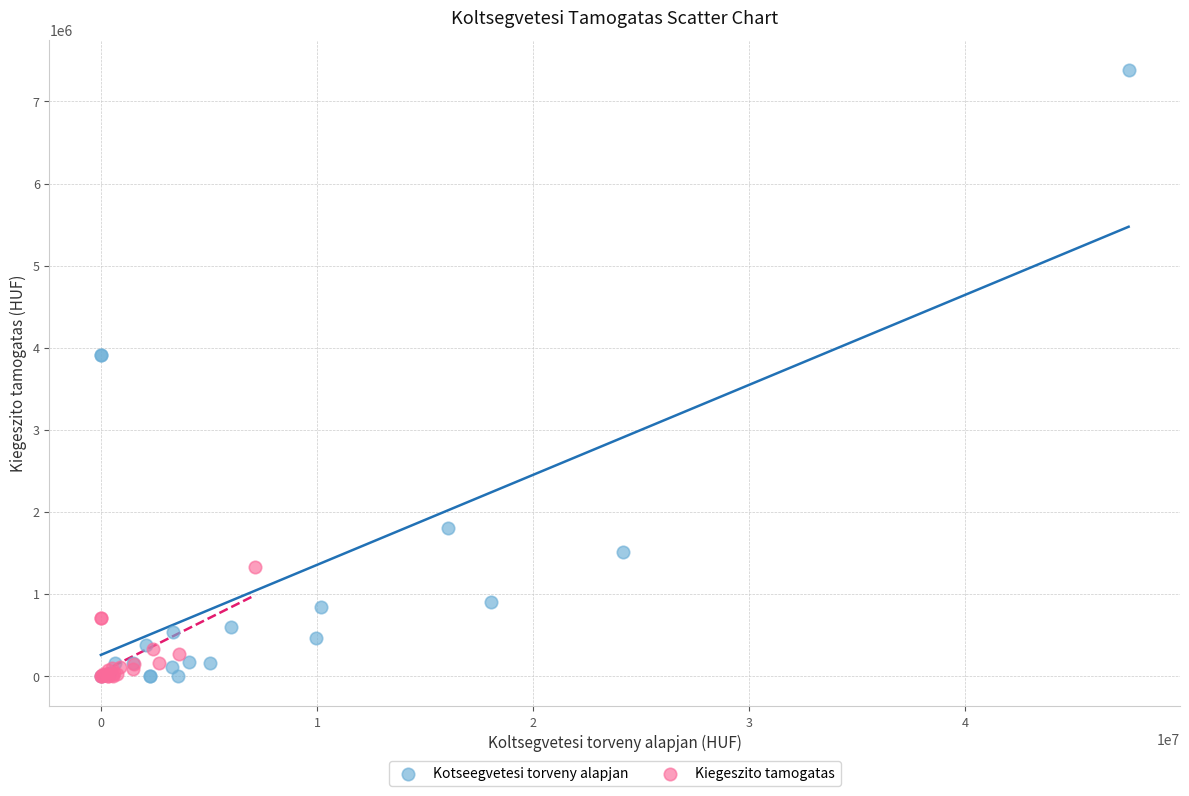

Which series contains the highest Y value?

Kotseegvetesi torveny alapjan